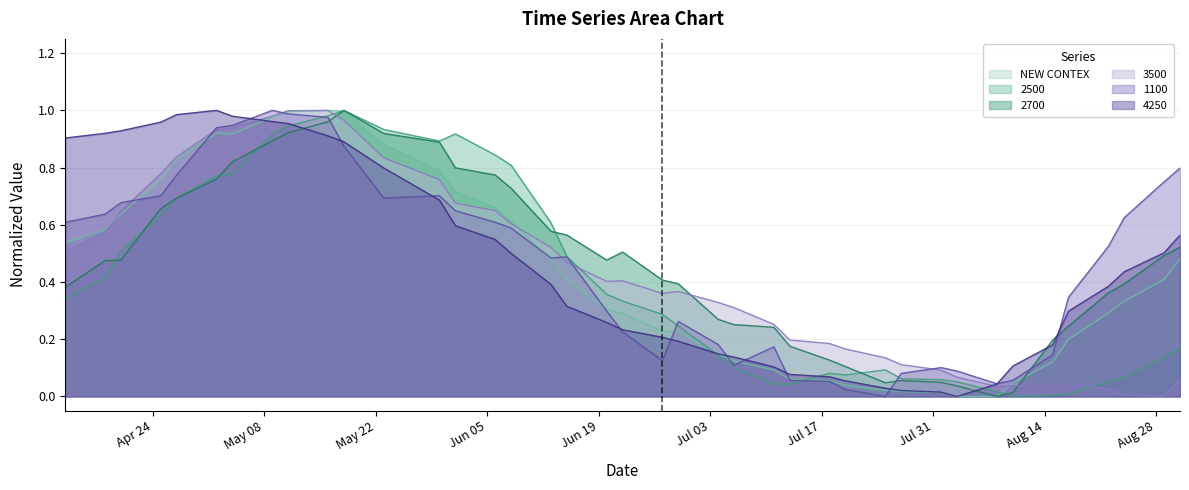

True or false: 1100 and 2700 intersect in this chart.

True